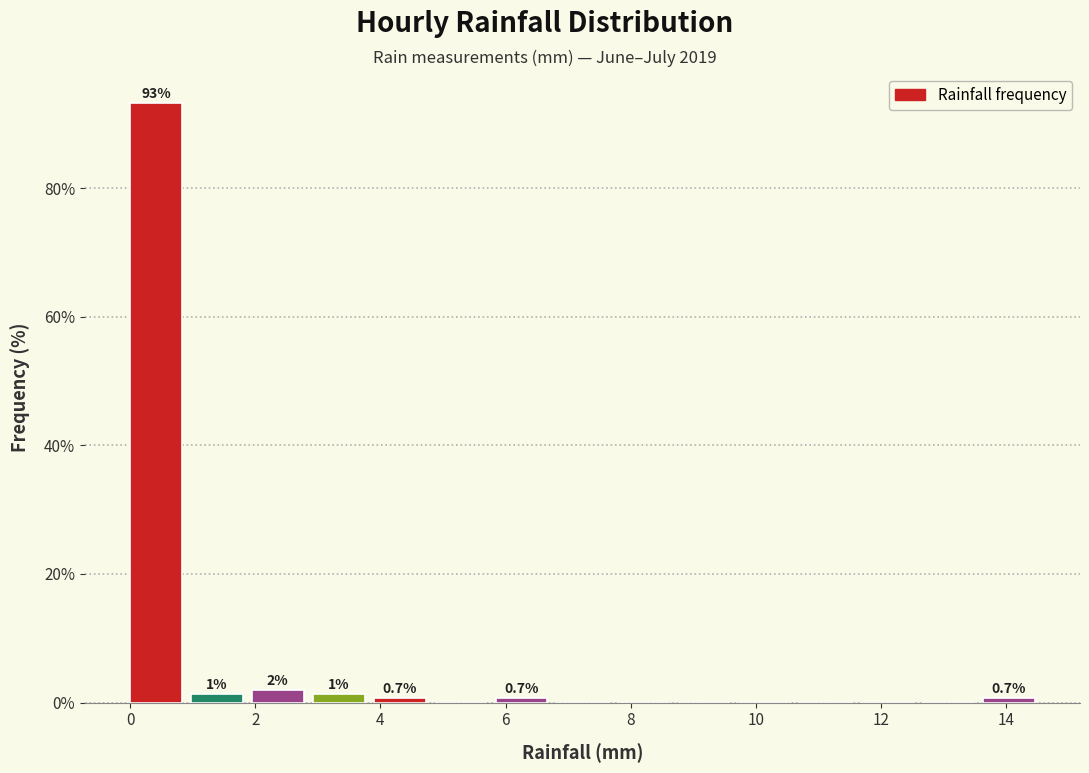

Over which range of the x-axis is the bar tallest?

0.0 to 1.0